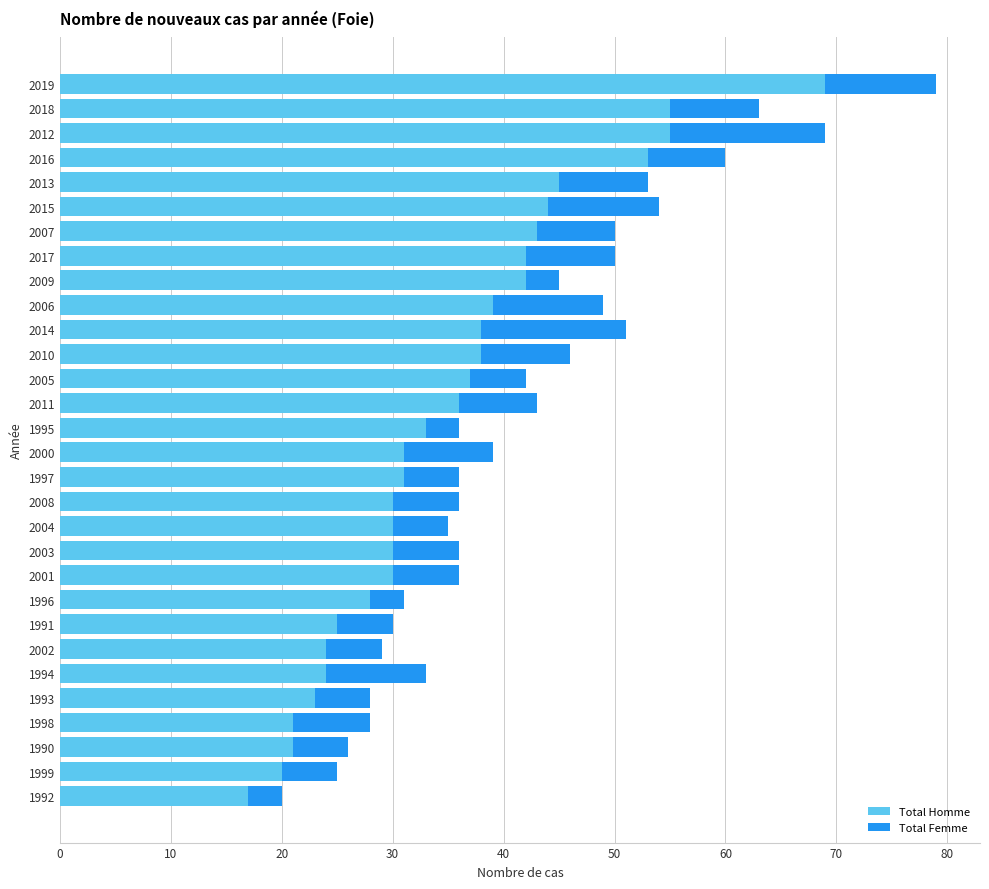

What is the sum of the Total Homme values at 1990 and 2009?

63